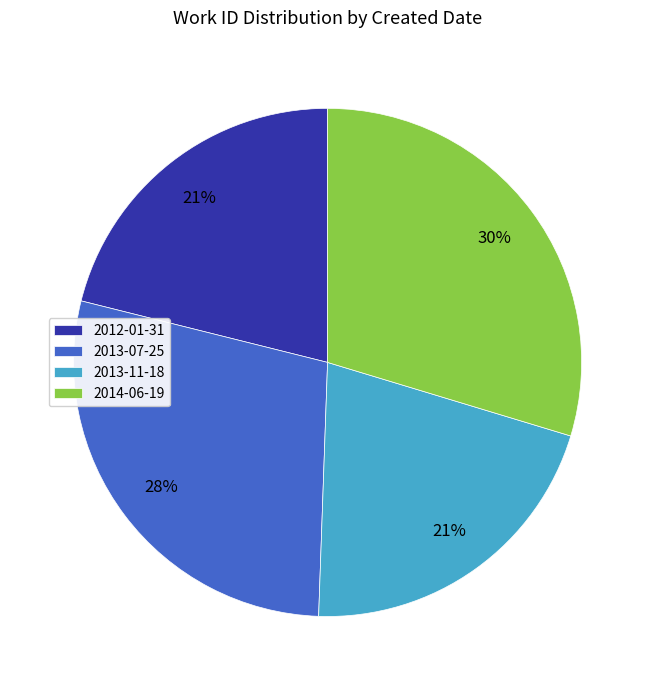

To the nearest percent, what is the difference between the 2014-06-19 and 2013-11-18 slice percentages?

9%